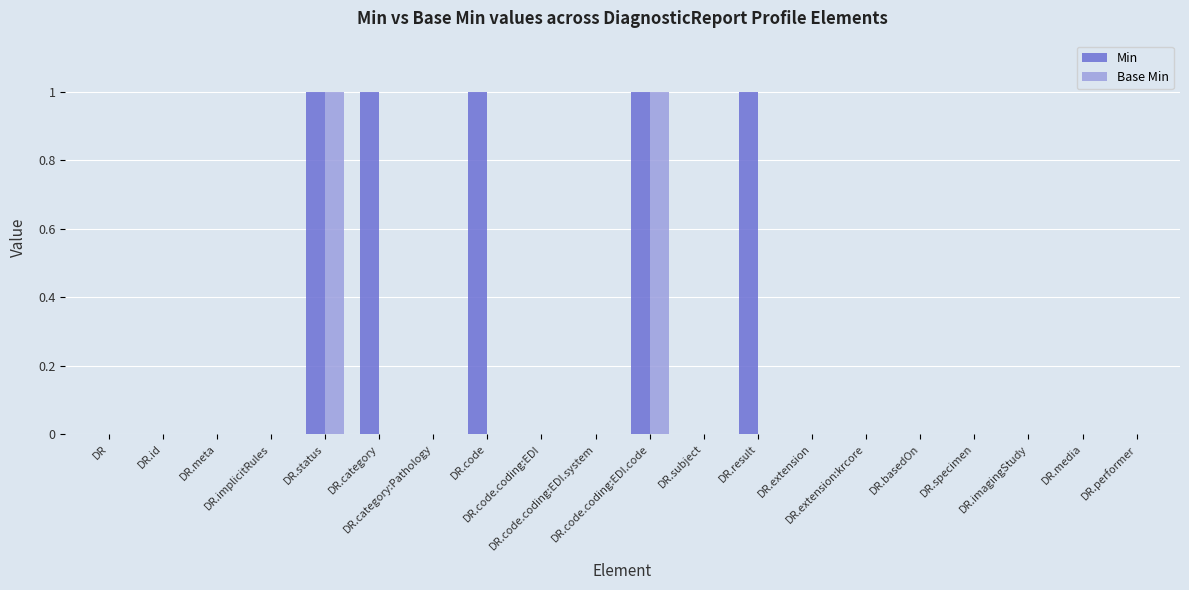

Is it true that Base Min equals 1 at DR.basedOn?

False